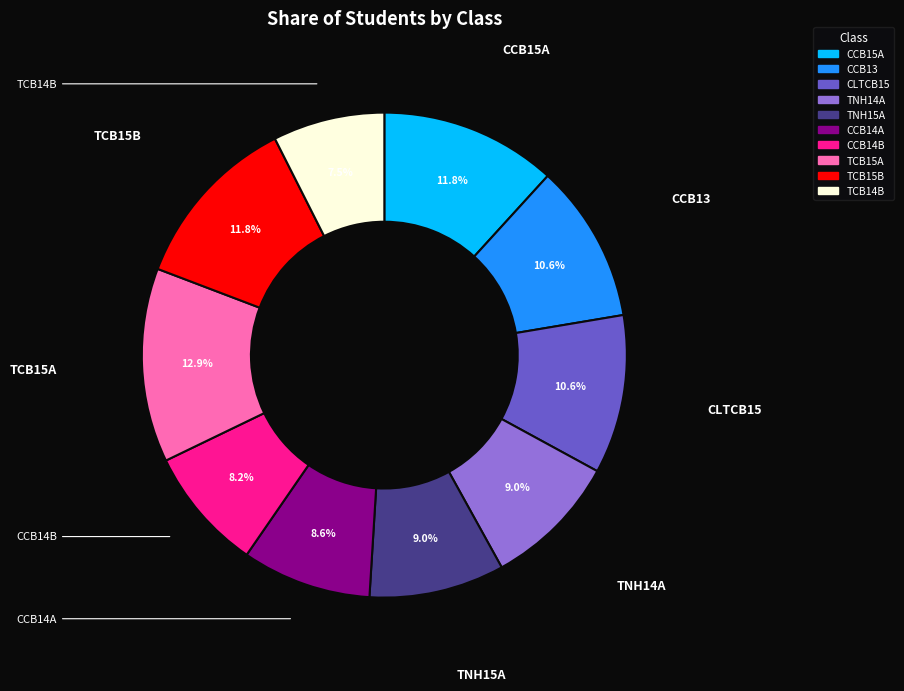

Which slice is the smallest?

TCB14B